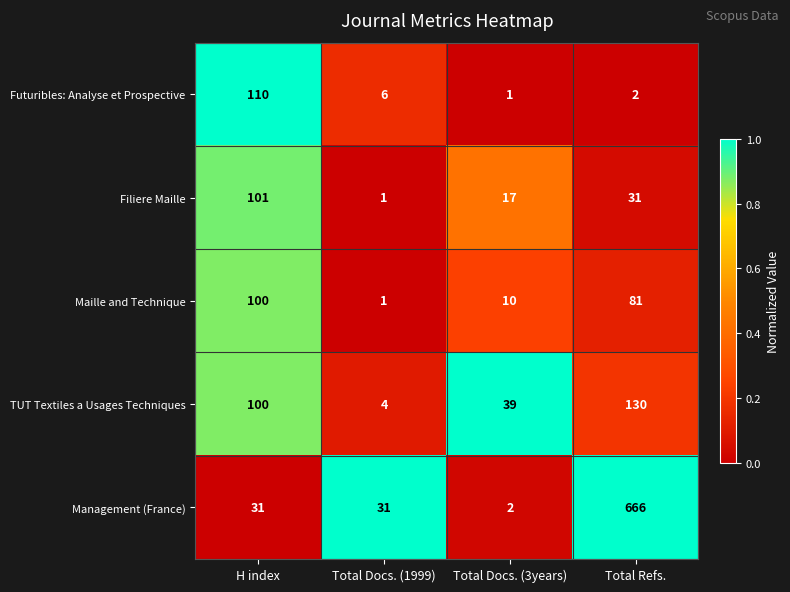

At which category is the sum across all series the highest?

Total Refs.